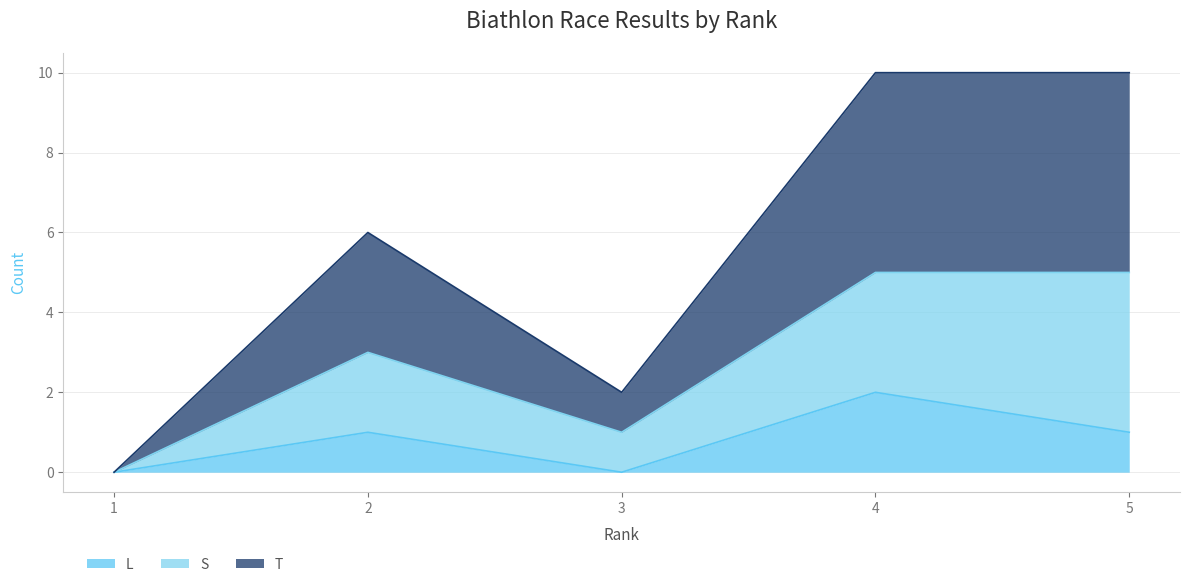

Read the L value at 5.

1